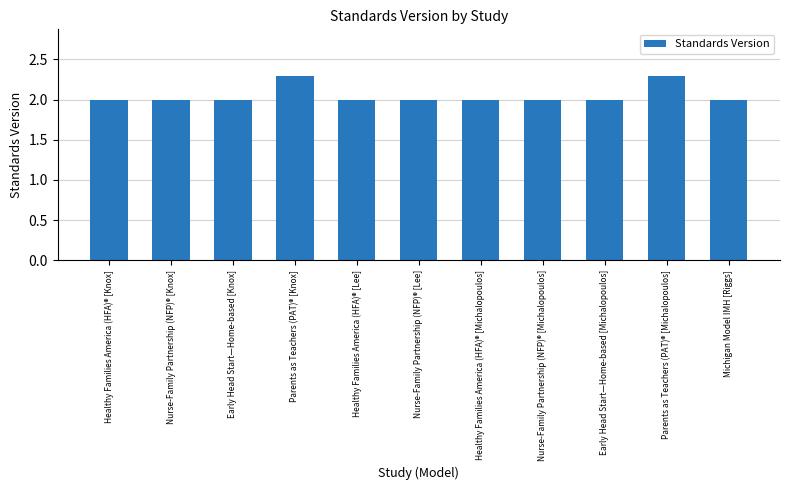

What is the approximate value at Nurse-Family Partnership (NFP)® [Michalopoulos]?

2.0